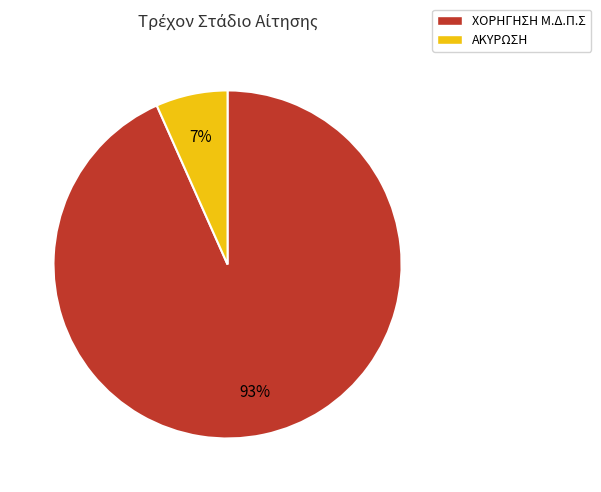

Count the number of slices in the pie.

2